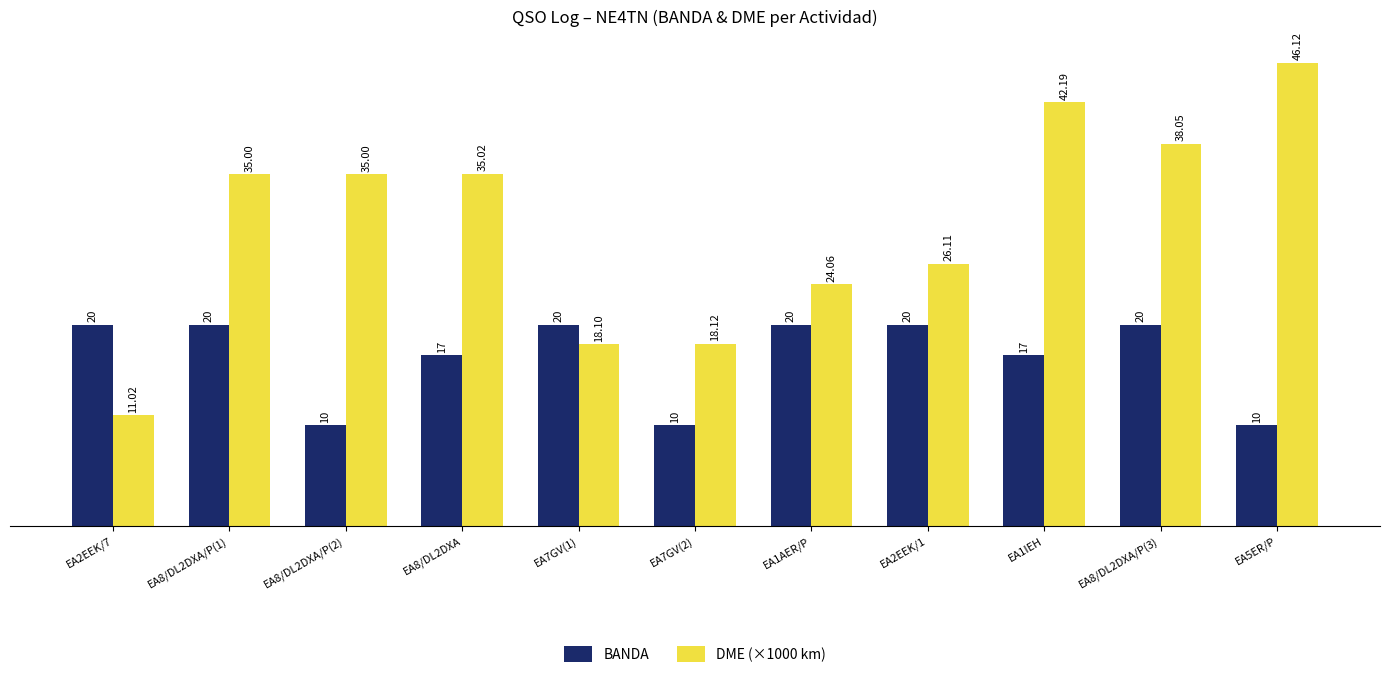

How many data points does each series have?

11